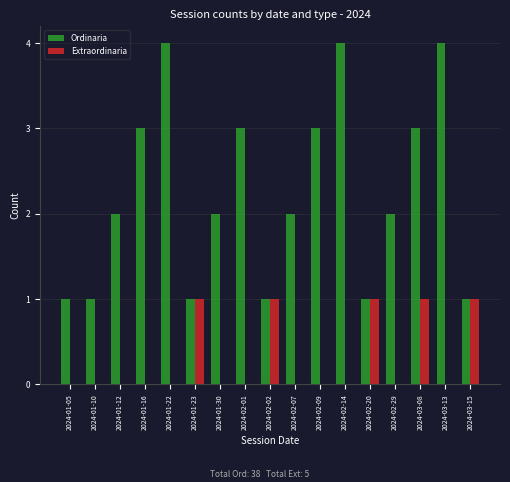

How many Extraordinaria values are between 0 and 1?

17